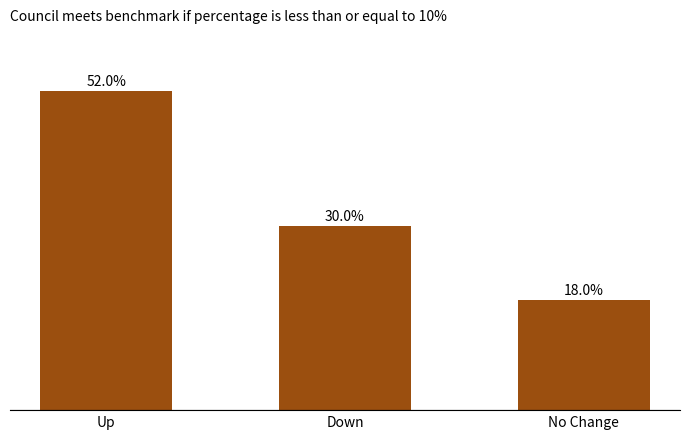

Which category has the highest value across all series?

Up